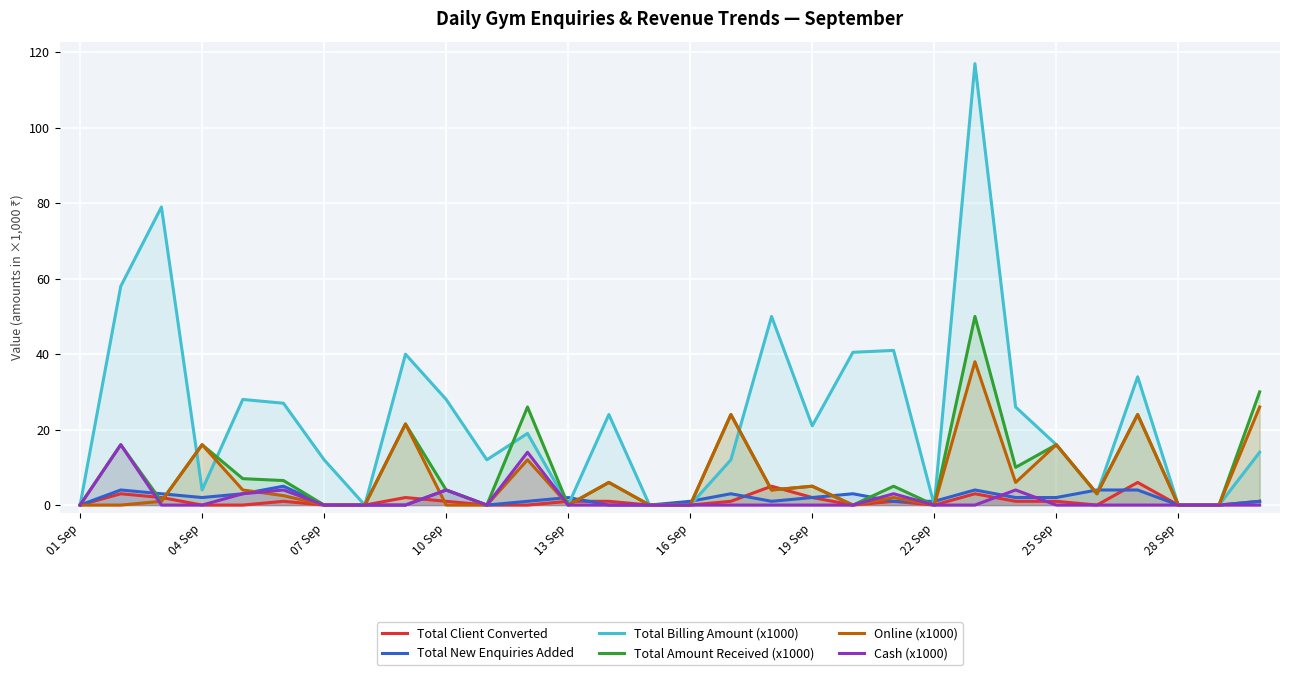

How many positive values does the Total Billing Amount (x1000) series have?

22